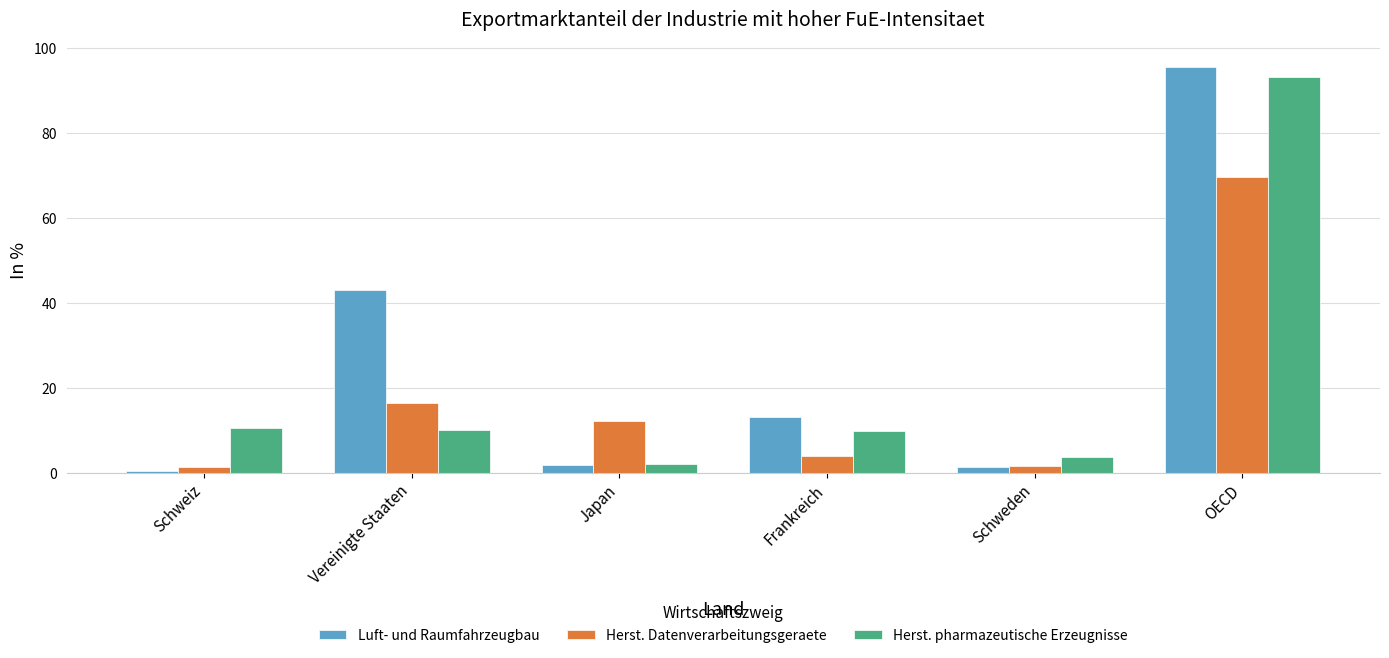

At Vereinigte Staaten, list the series in order from smallest to largest.

Herst. pharmazeutische Erzeugnisse, Herst. Datenverarbeitungsgeraete, Luft- und Raumfahrzeugbau